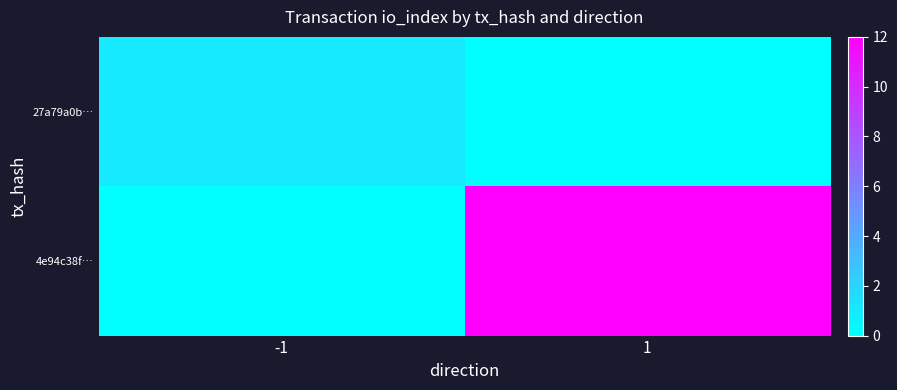

What is the difference between the highest and lowest values at -1?

1